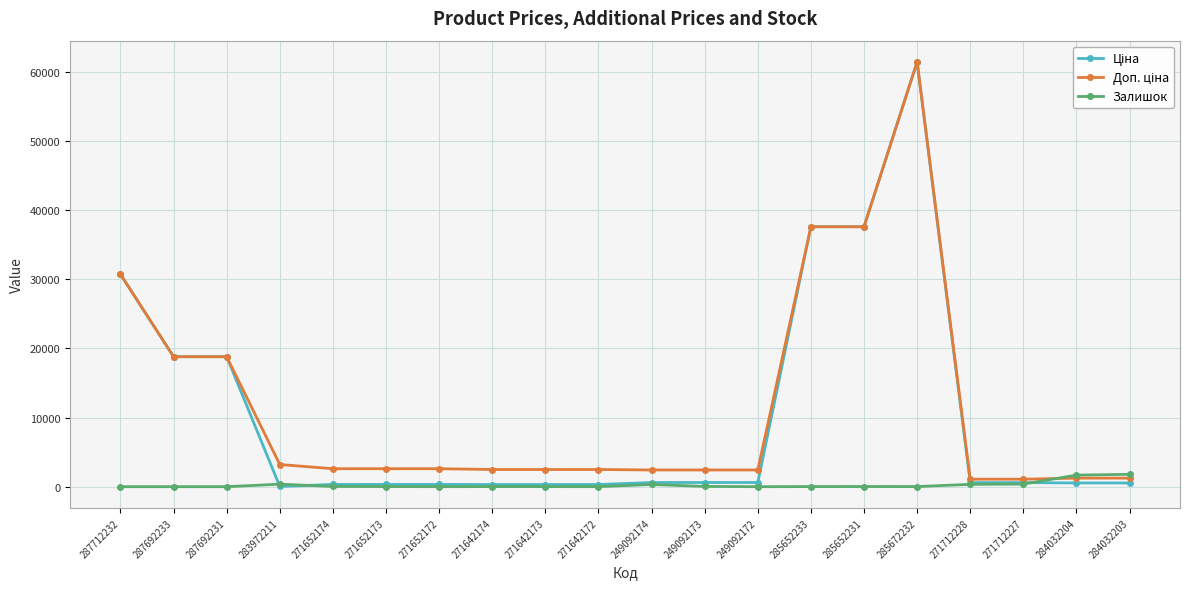

Count the number of categories in the chart.

20